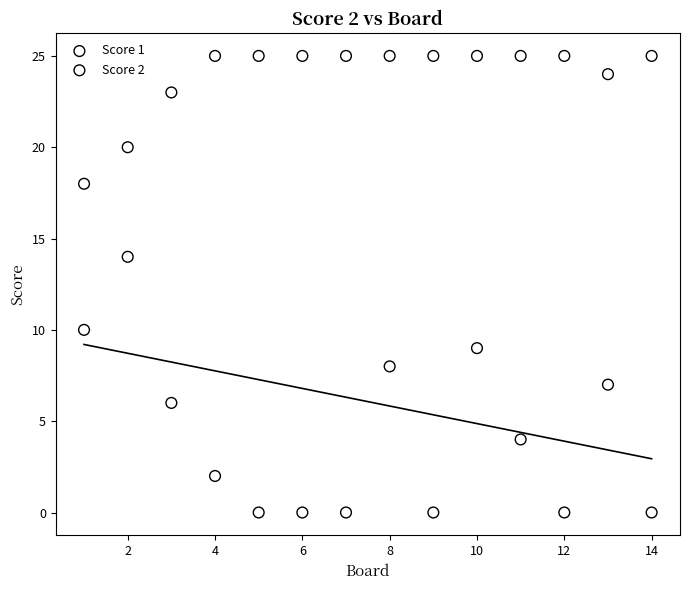

Across all data points, what is the range of Y values (max minus min)?

25